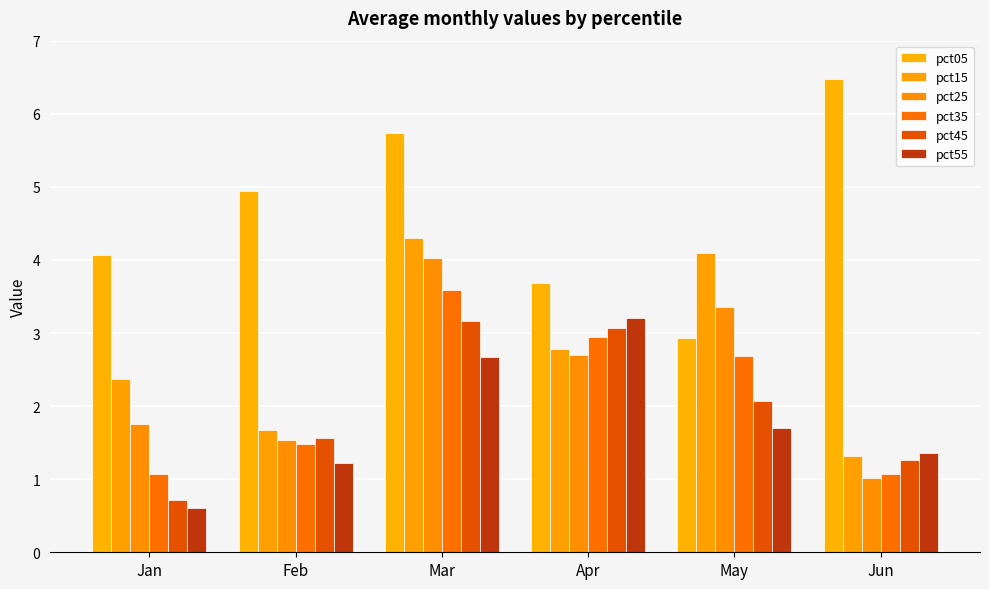

Reading left to right, extract all data points from this chart.

pct05: 4.1	4.9	5.7	3.7	2.9	6.5
pct15: 2.4	1.7	4.3	2.8	4.1	1.3
pct25: 1.8	1.5	4.0	2.7	3.4	1.0
pct35: 1.1	1.5	3.6	2.9	2.7	1.1
pct45: 0.7	1.6	3.2	3.1	2.1	1.3
pct55: 0.6	1.2	2.7	3.2	1.7	1.4